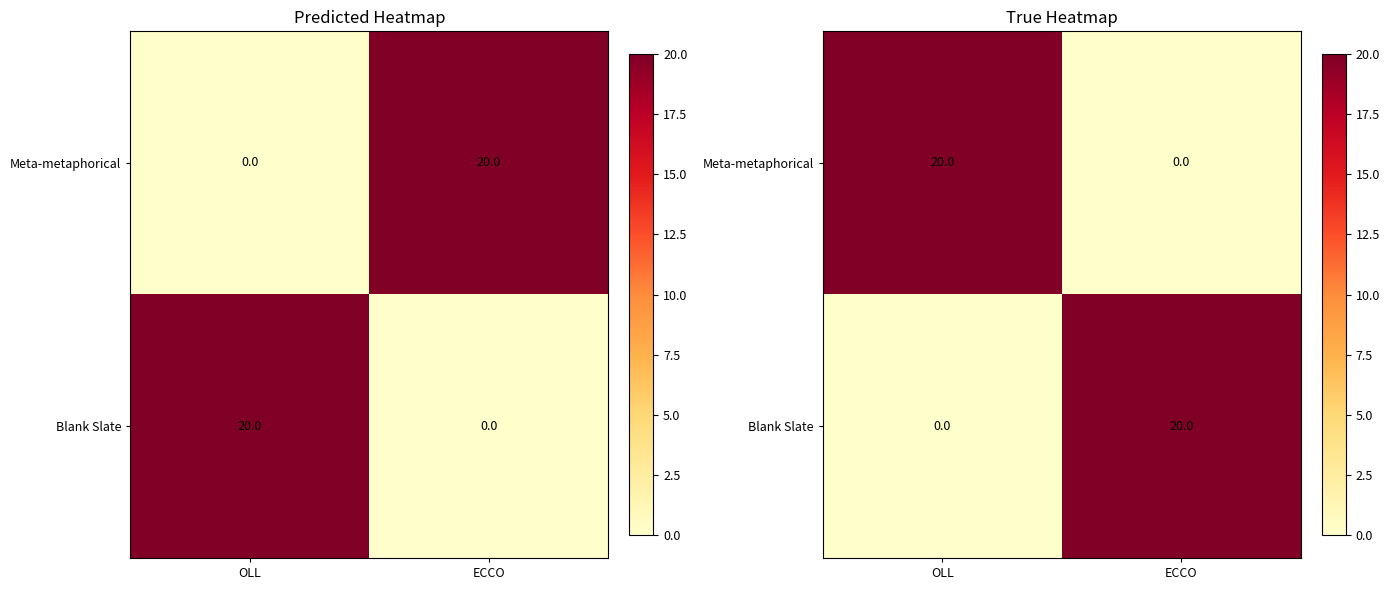

Is the value of Meta-metaphorical at OLL greater than the value of Blank Slate at ECCO?

No